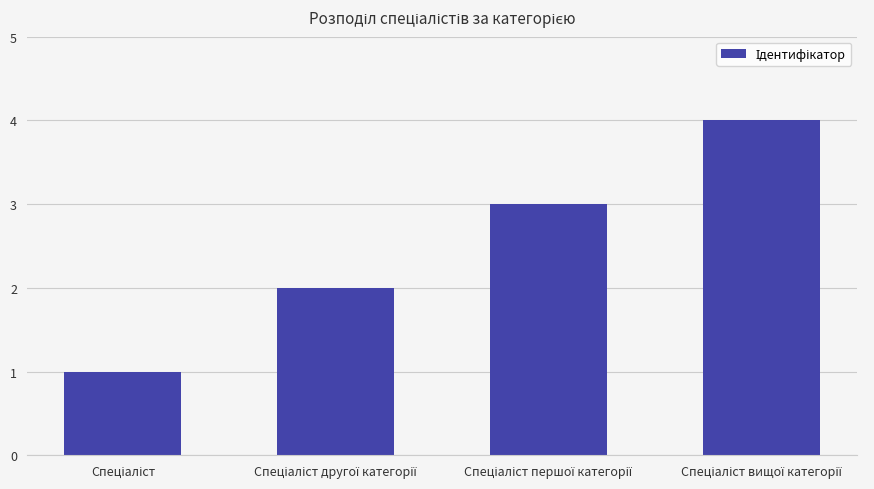

What is the difference between the maximum and minimum values?

3